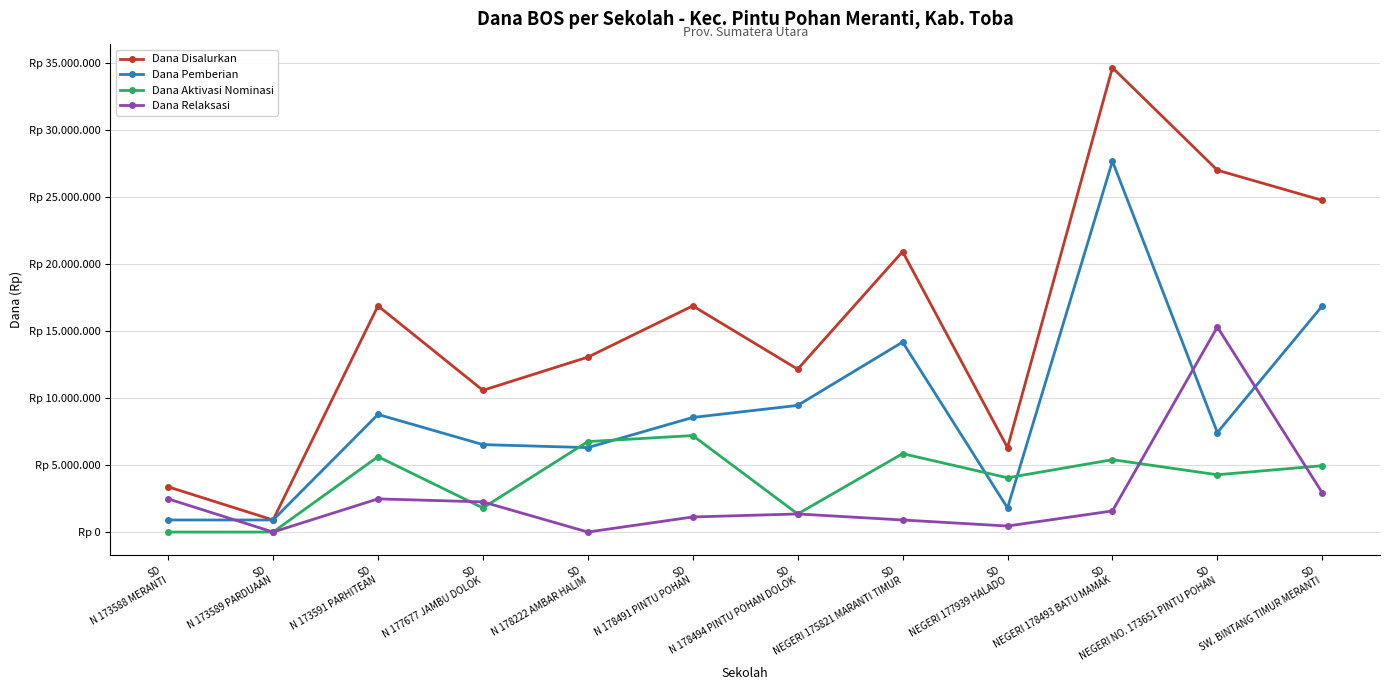

What is the difference between the second highest and second lowest values in the Dana Aktivasi Nominasi series?

6750000